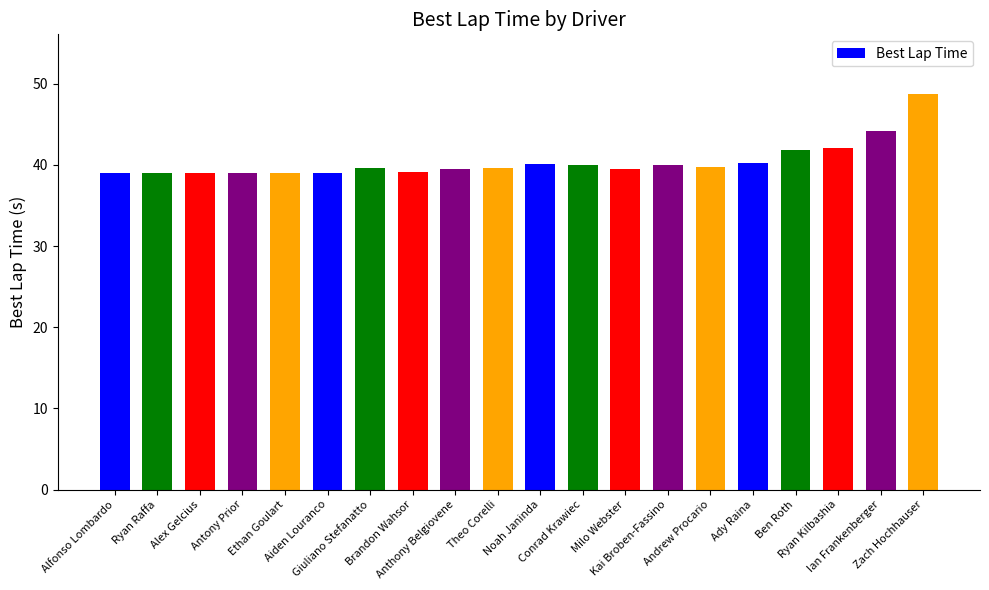

What position from the left is Ryan Kilbashia?

18